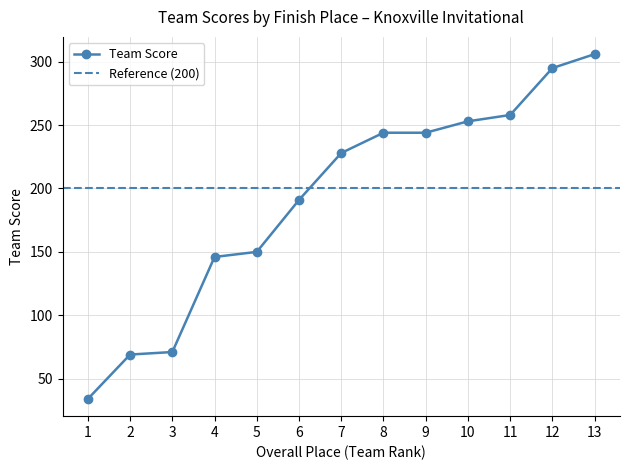

True or false: the data has more than 0 interior local peaks.

False